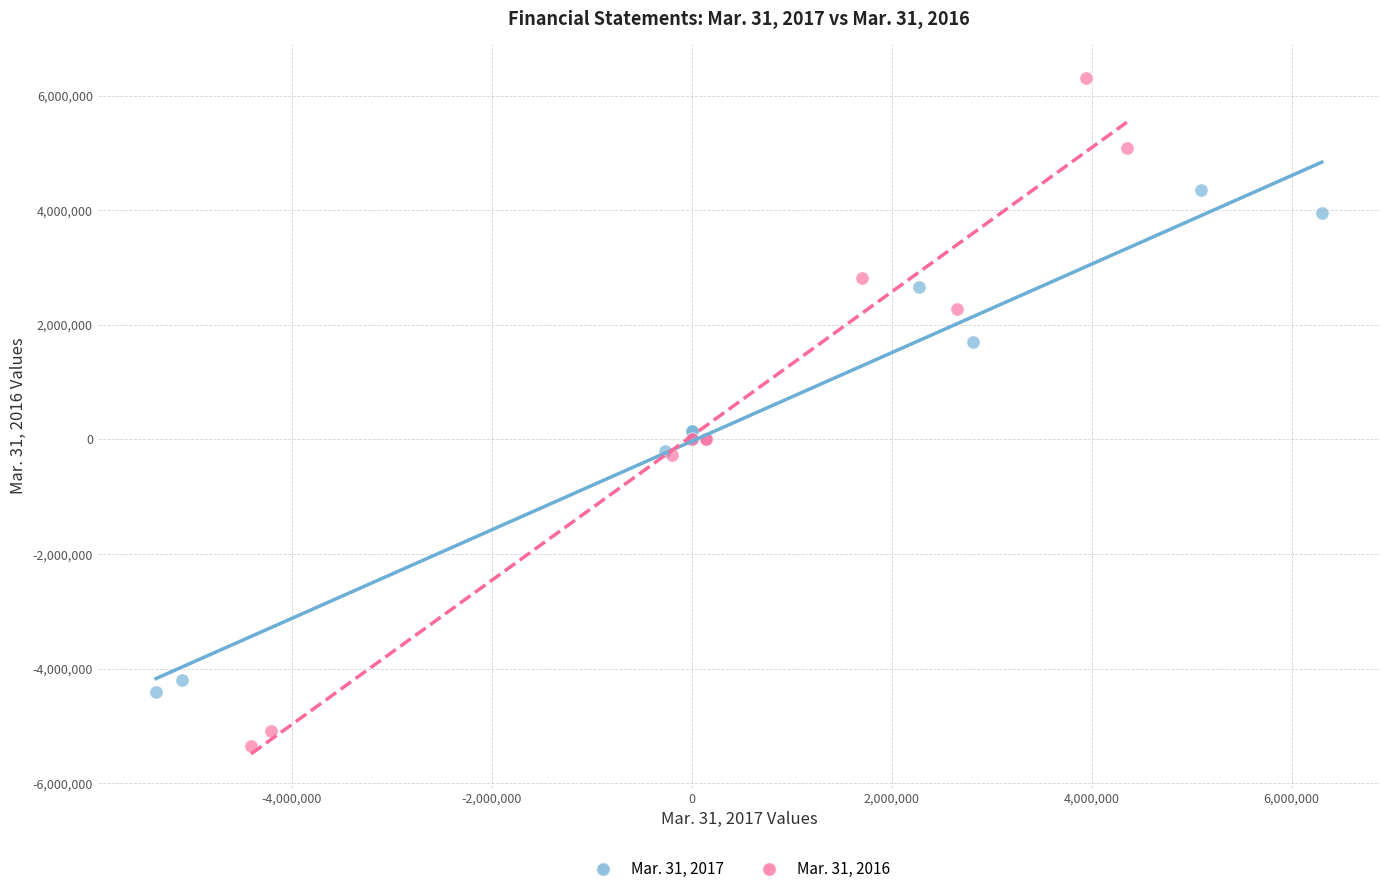

Which series has the largest Y range (max minus min)?

Mar. 31, 2016